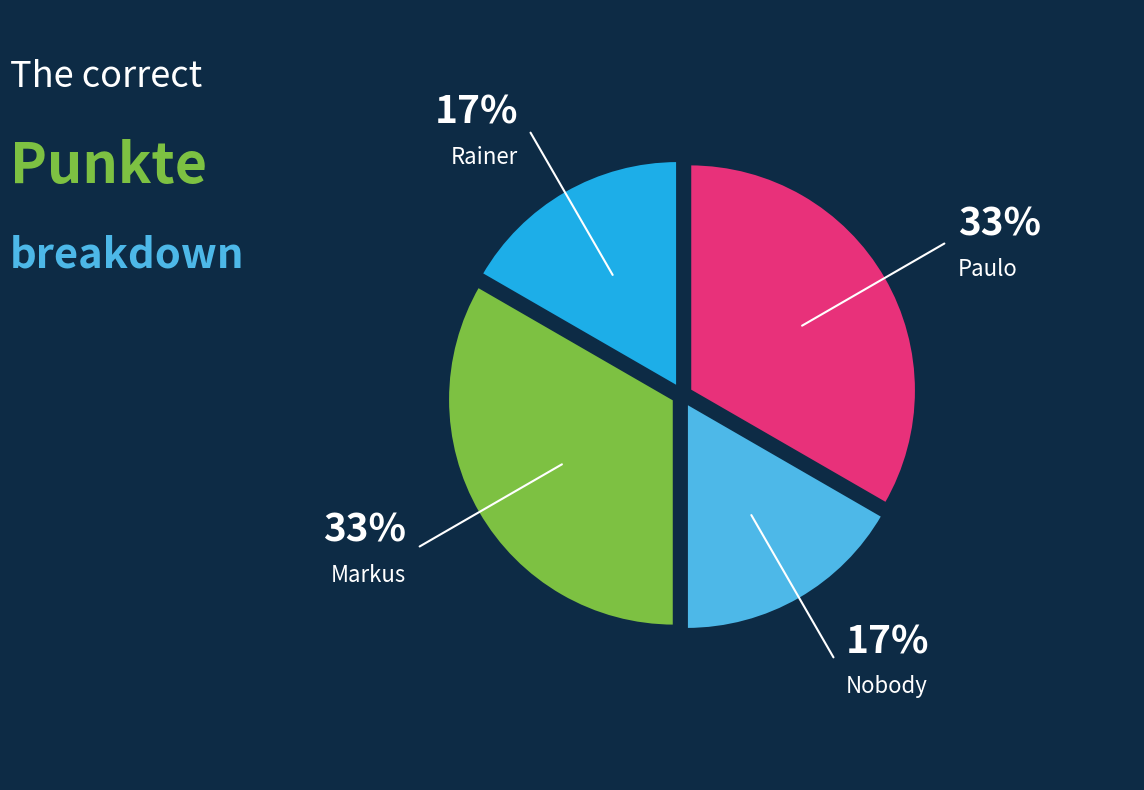

Does Rainer represent more than half of the total?

No